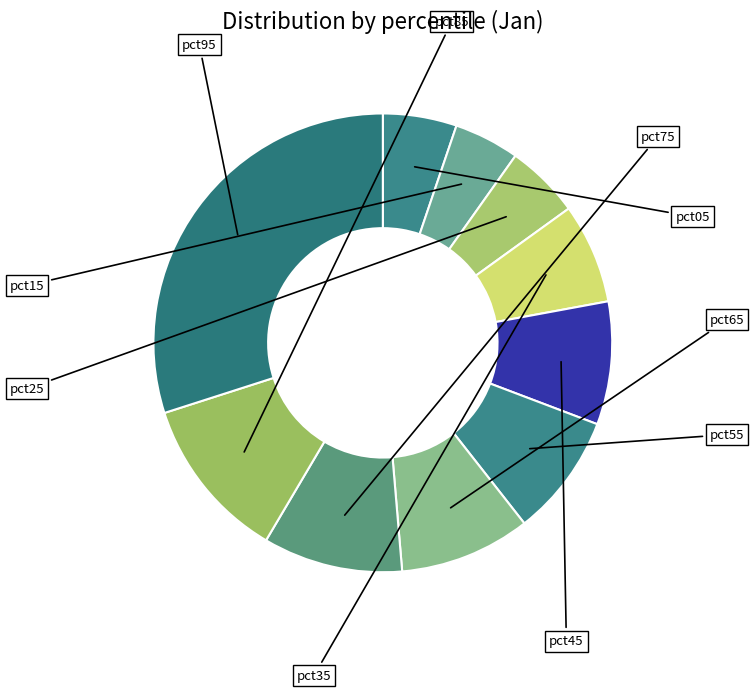

How many segments does this pie chart have?

10